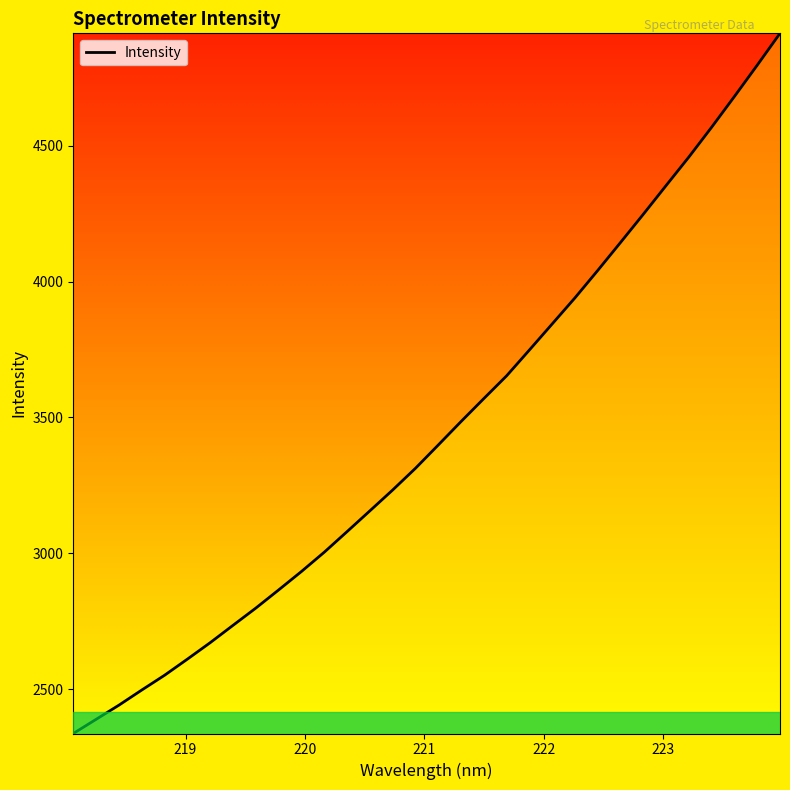

What is the maximum value shown in the chart?

4913.9